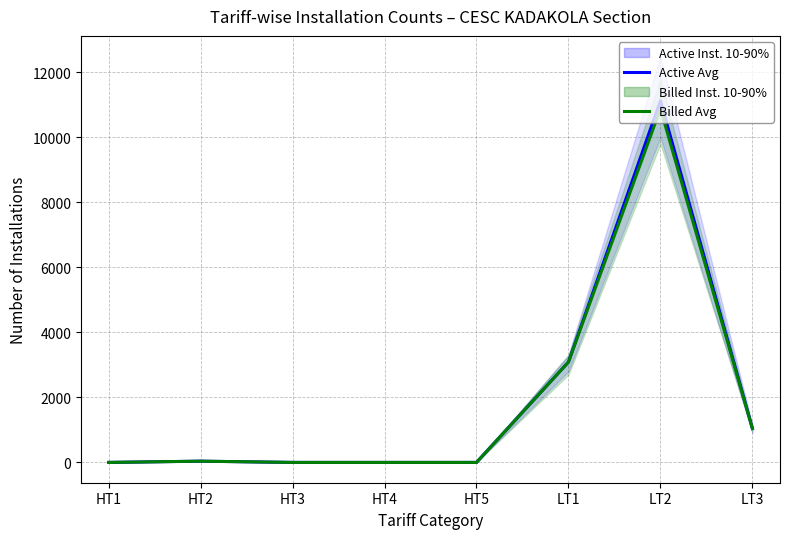

What is the value of the Active Avg point at the 7th from the left?

11130